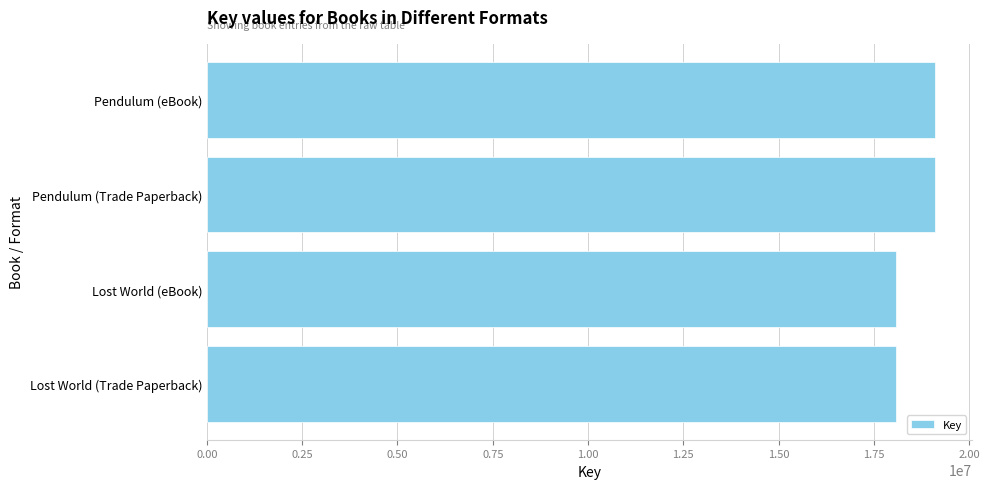

What is the maximum value shown in the chart?

19110892